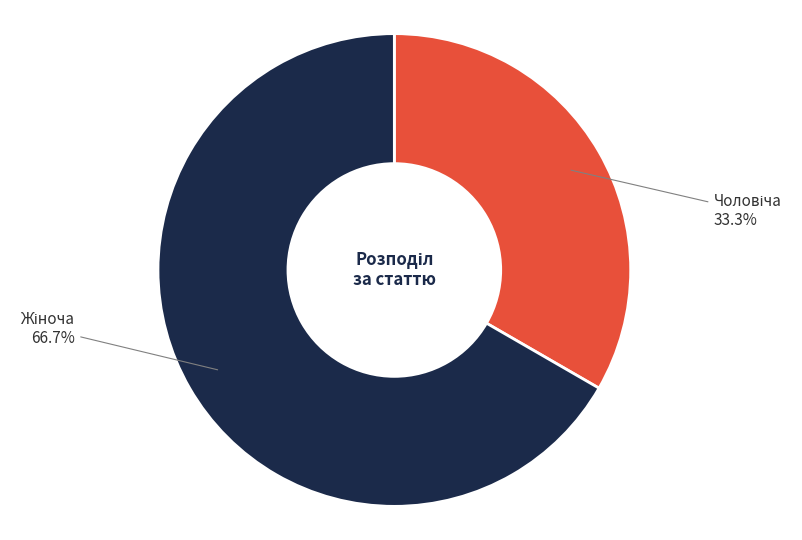

Is there any slice that represents more than half of the pie?

Yes